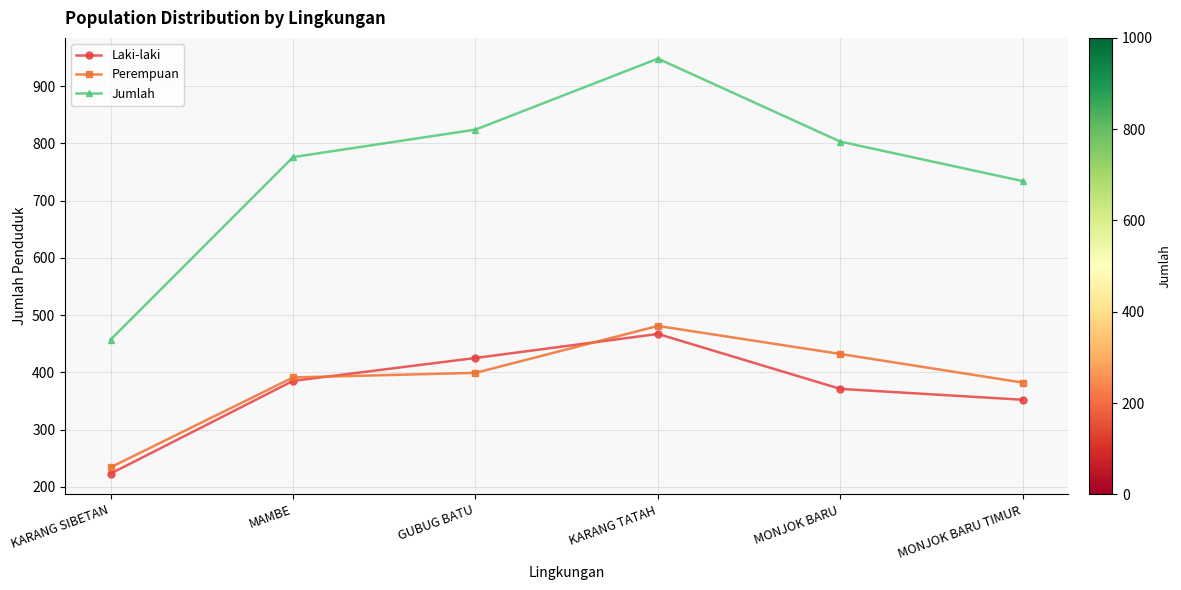

What is the difference between the highest and lowest values at MONJOK BARU TIMUR?

382